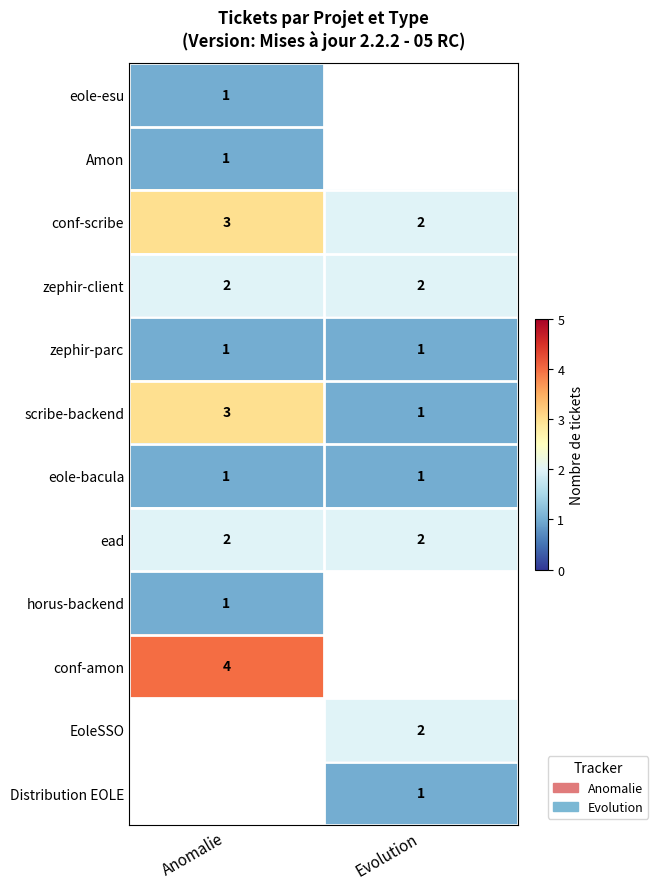

True or false: ead has a value of 3 at Evolution.

False